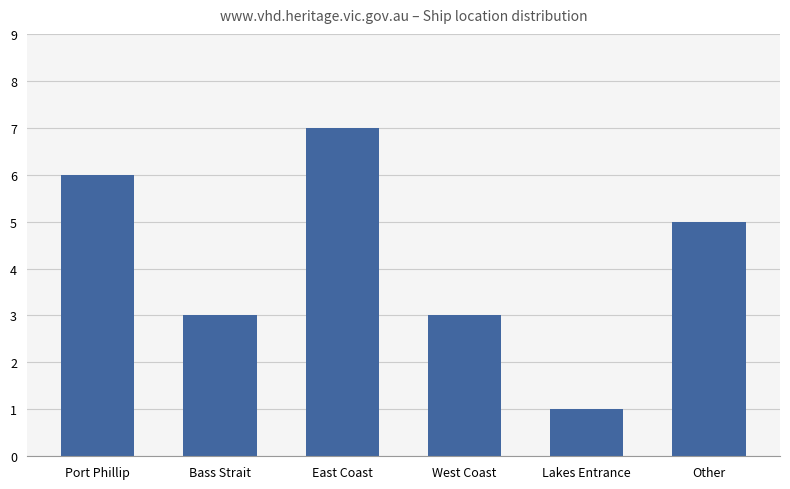

What is the minimum value shown in the chart?

1